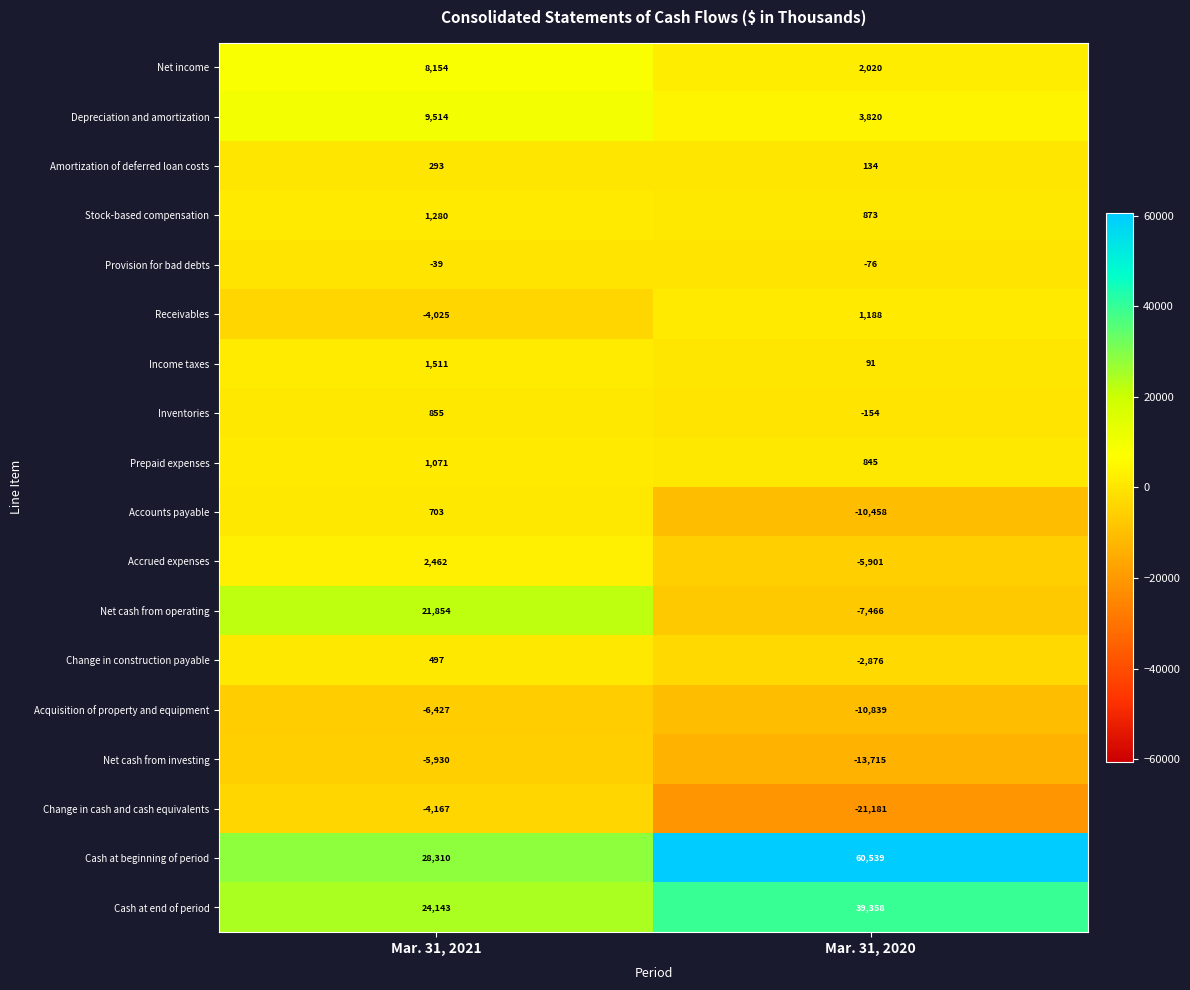

Which series has the largest total across all categories?

Cash at beginning of period